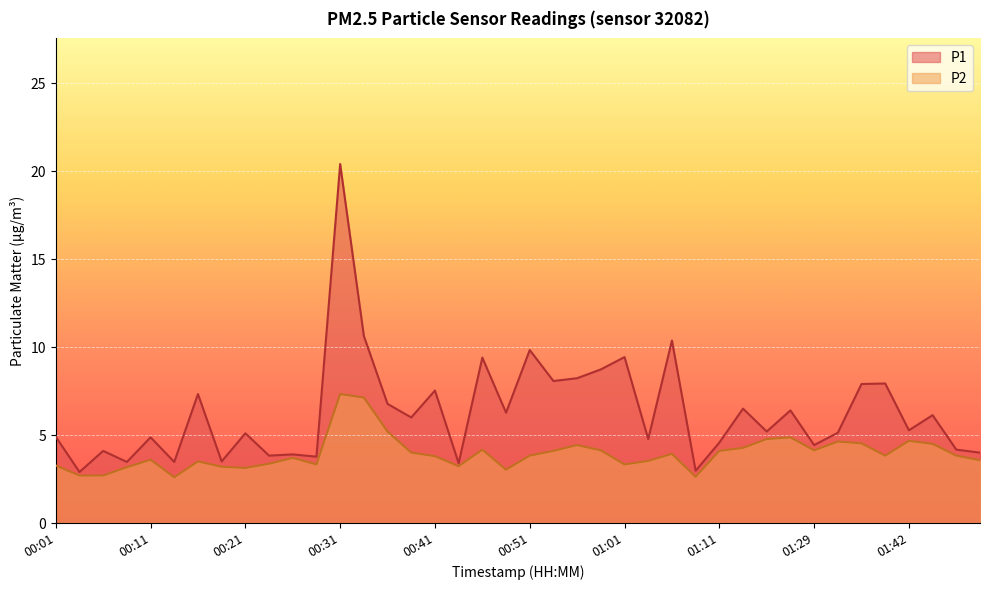

How many lines are shown in the chart?

2